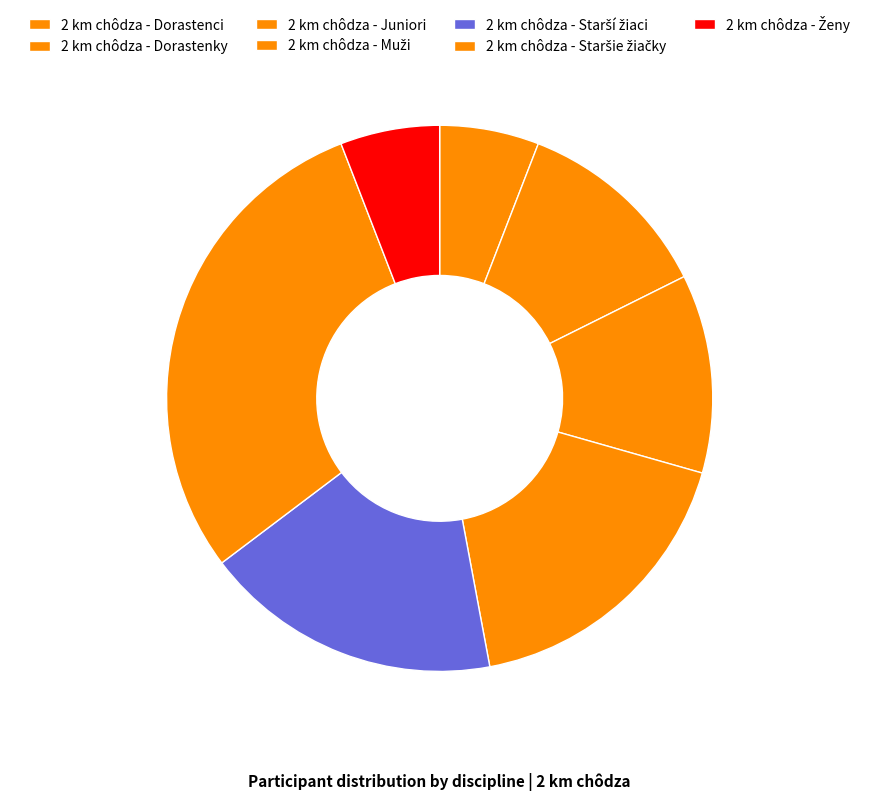

Does 2 km chôdza - Ženy account for over 50% of the chart?

No